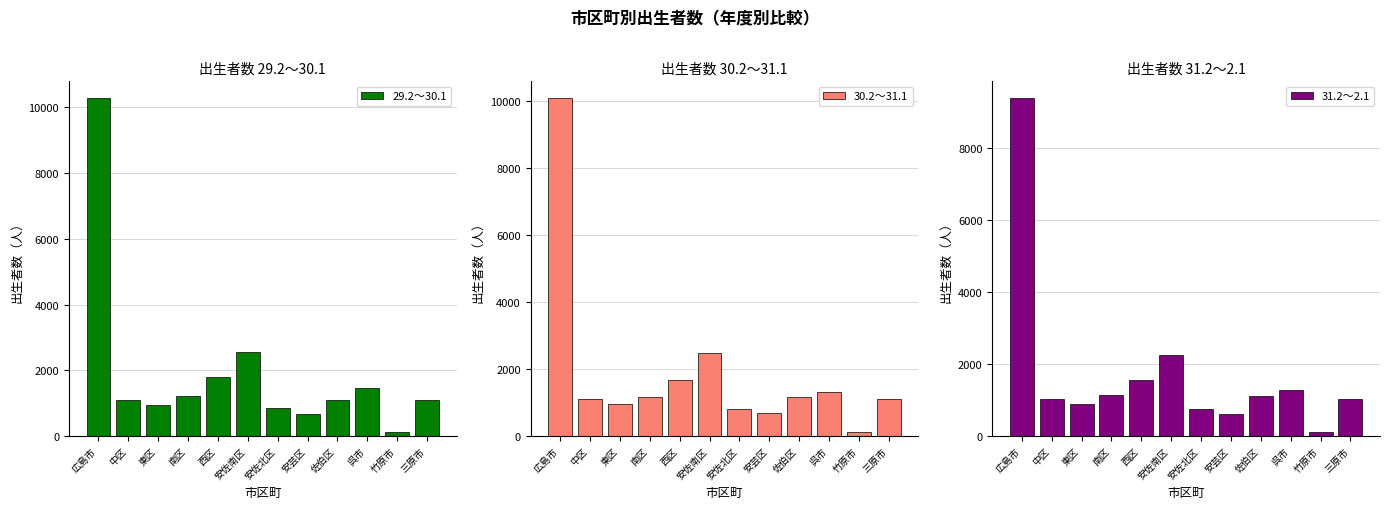

What is the label of the 6th bar from the right?

安佐北区